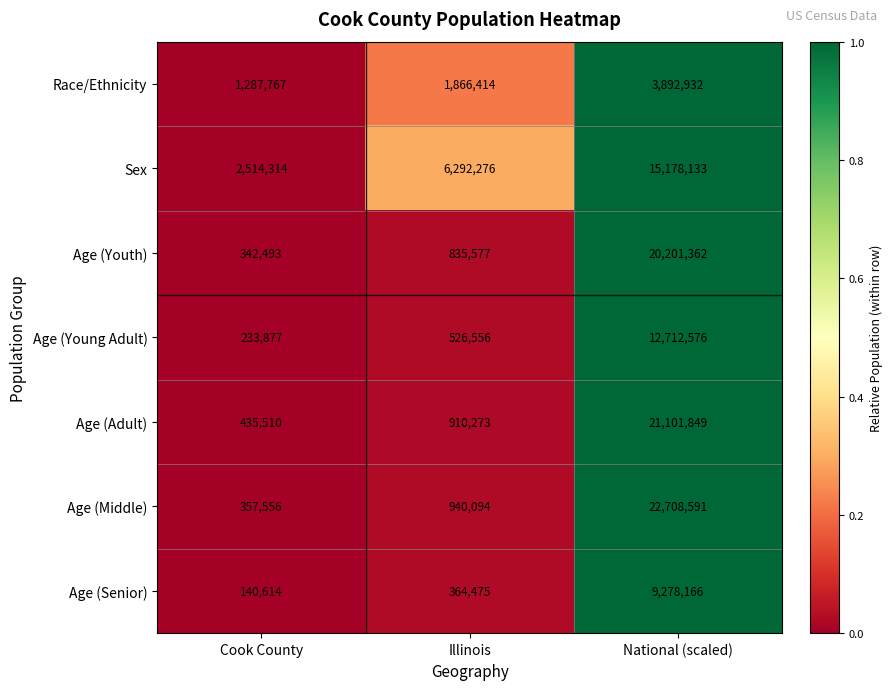

At which label is Sex closest to 8846223?

Illinois